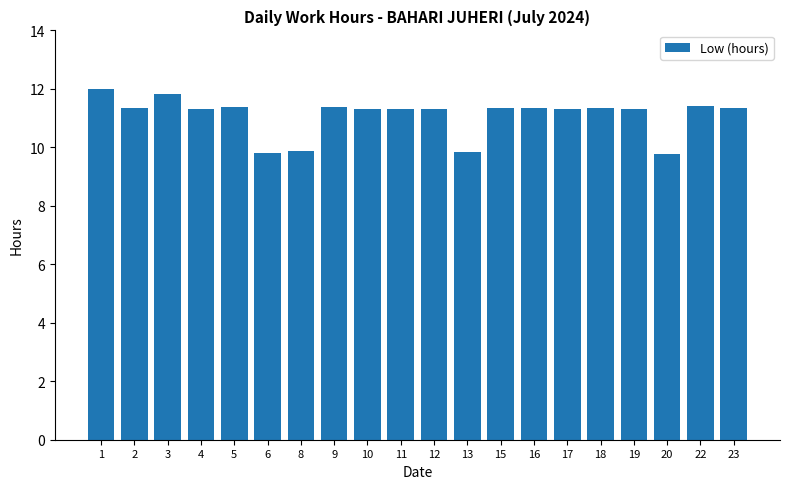

The chart shows a value of 9.8 at 13. True or false?

True